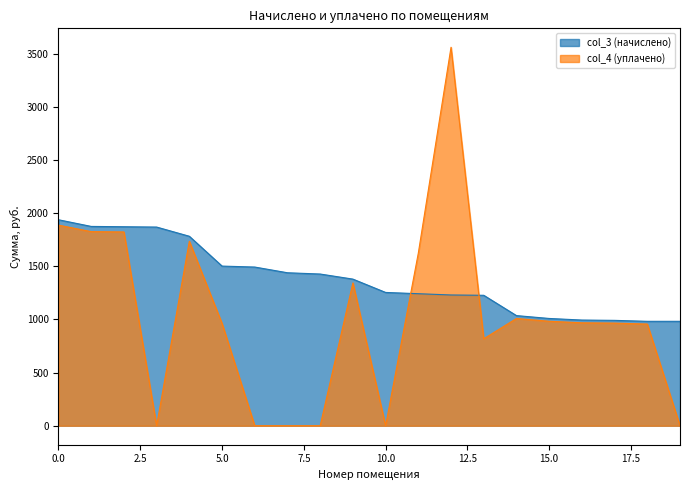

What are all the series names shown in the legend?

col_3 (начислено), col_4 (уплачено)